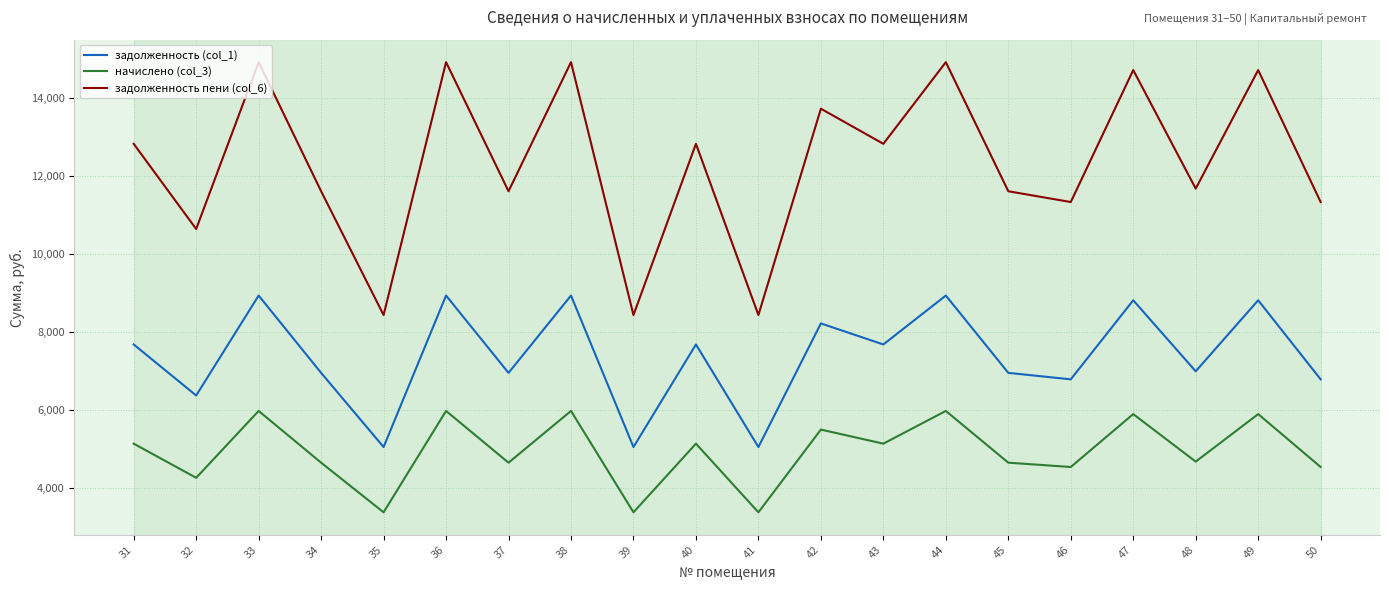

Where is the first local maximum for задолженность пени (col_6)?

33